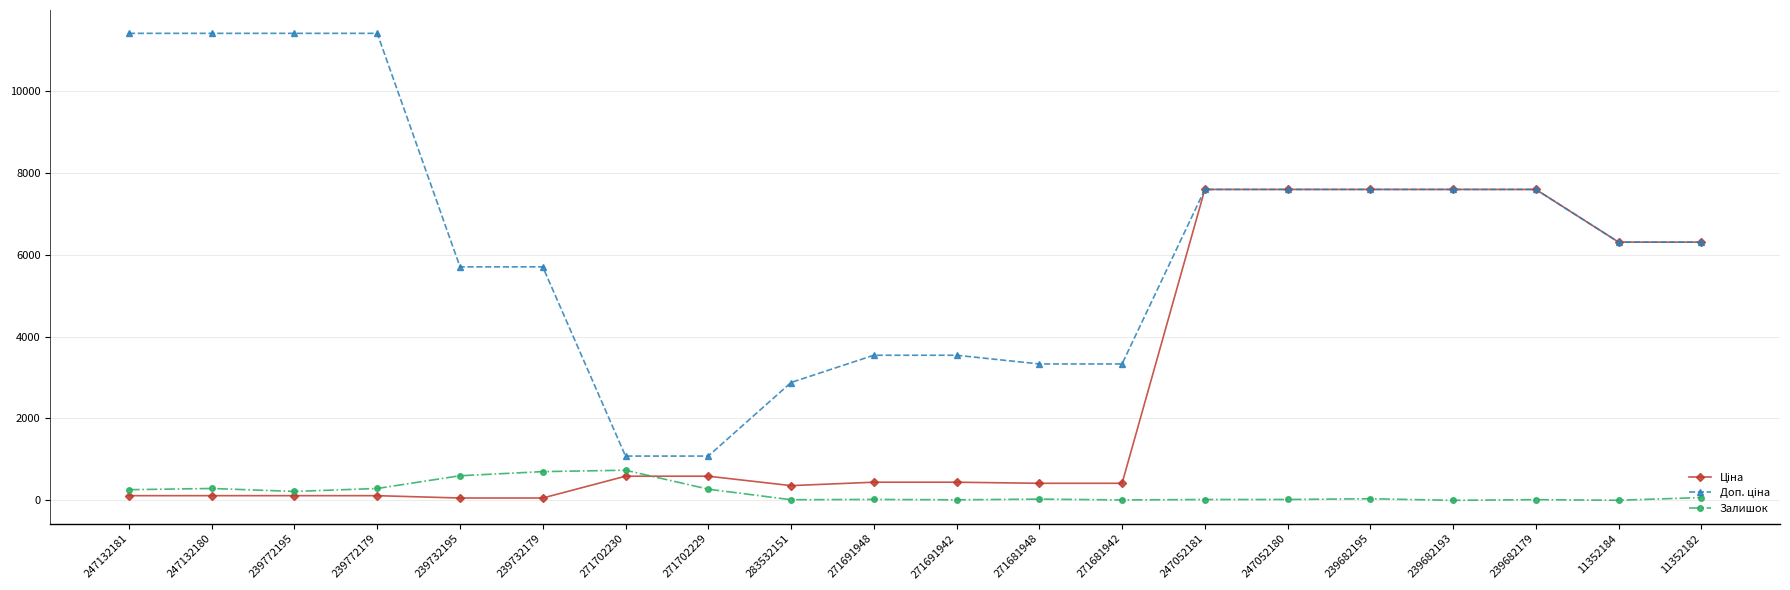

What is the difference between the highest and lowest values at 271702229?

808.7